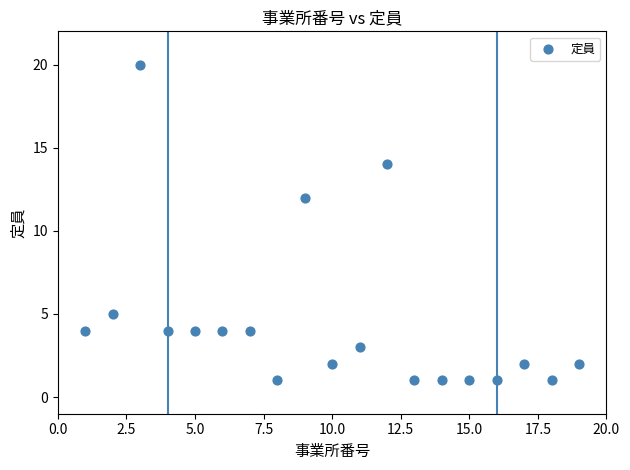

What Y value in the scatter plot is closest to 10?

12